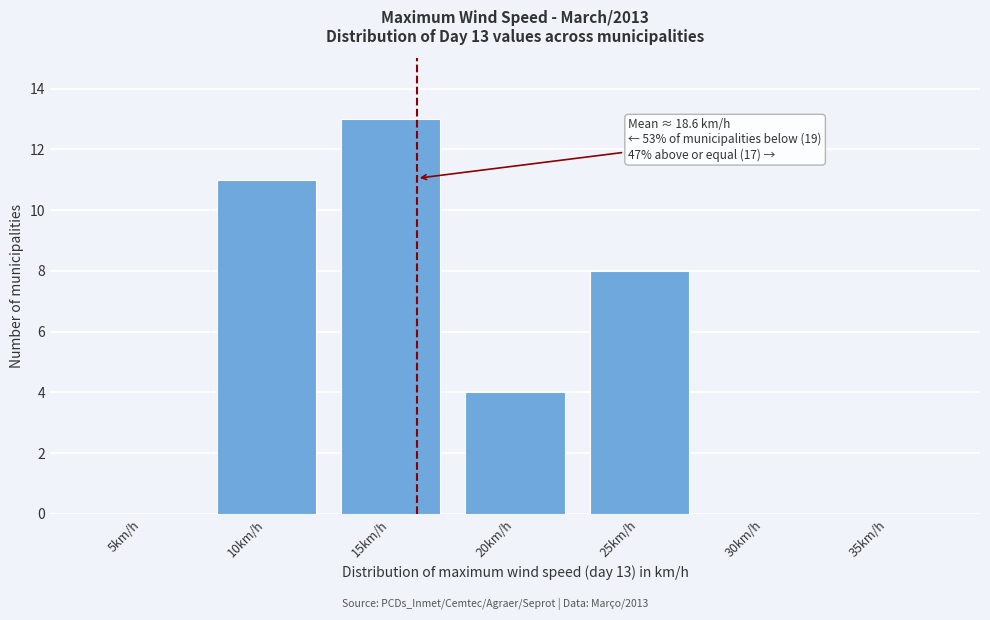

Reading left to right, transcribe all the data shown in this chart.

5km/h=0	10km/h=11	15km/h=13	20km/h=4	25km/h=8	30km/h=0	35km/h=0